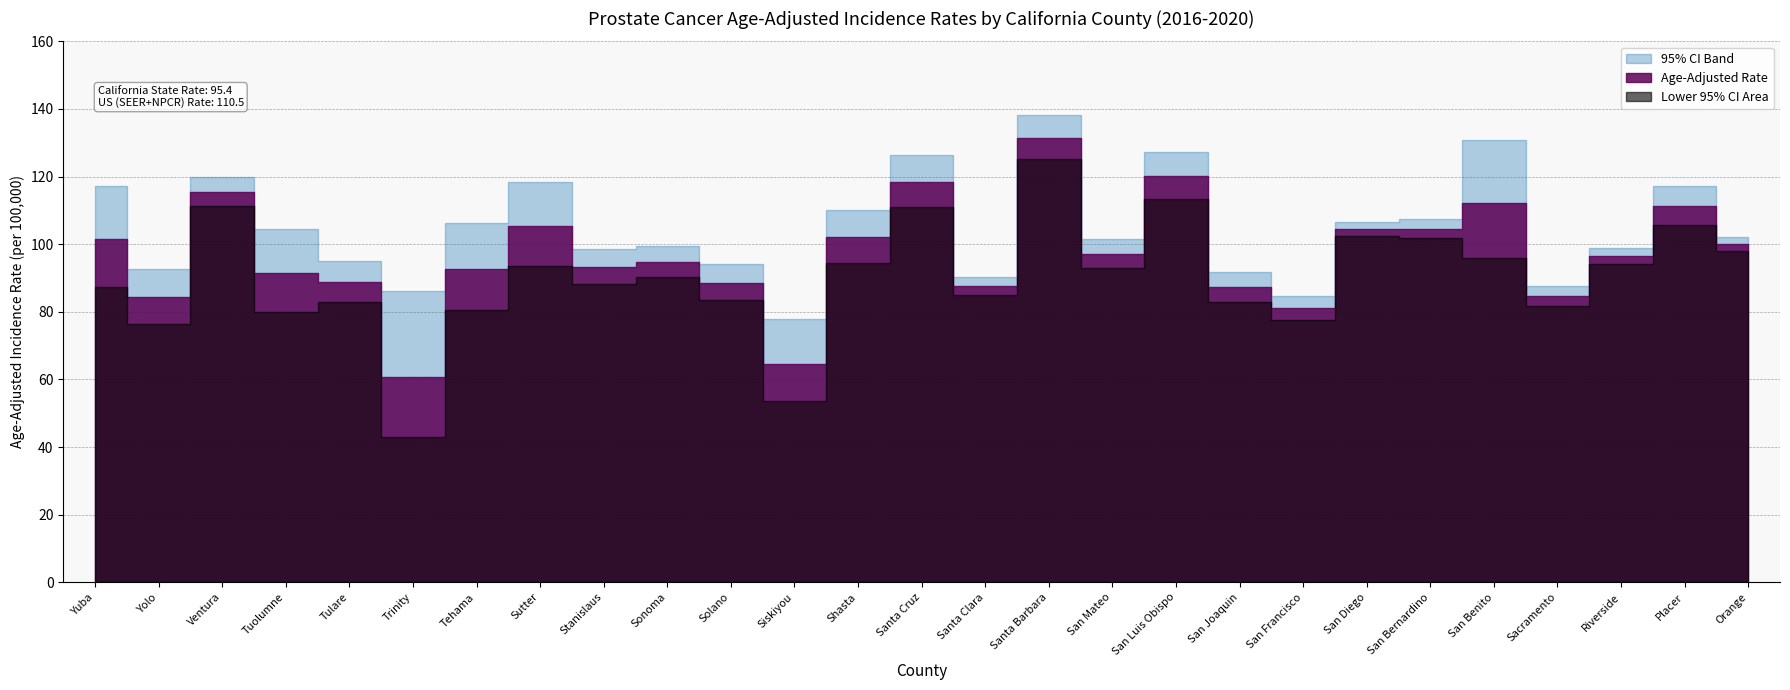

What is the difference between the second highest and second lowest values in the Lower 95% CI series?

59.9